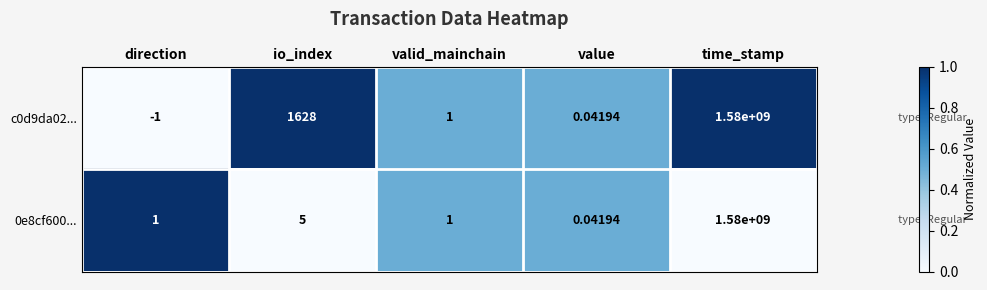

Which label corresponds to the smallest value in the chart?

direction